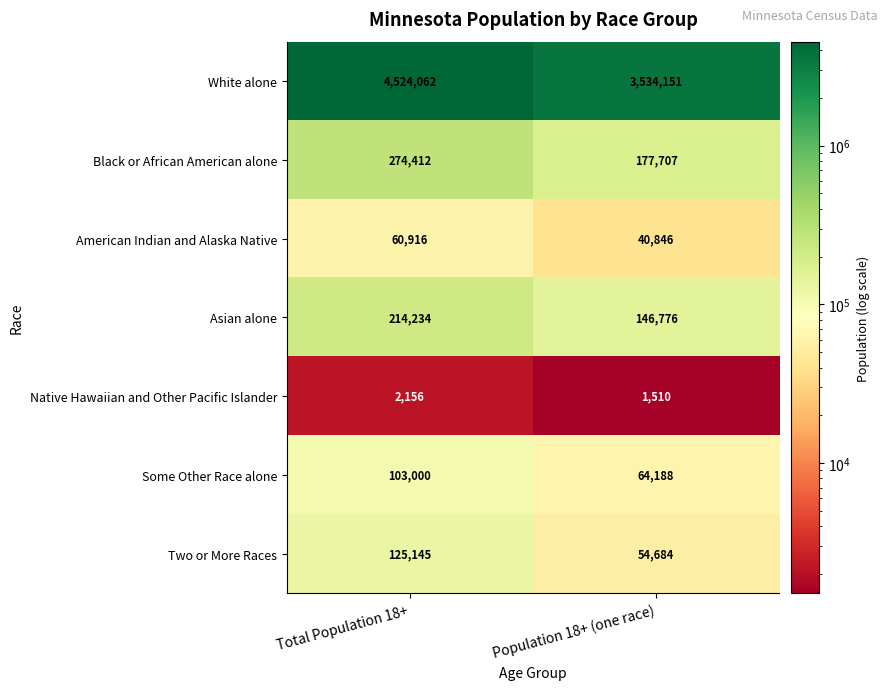

Rank the series at Total Population 18+ from highest to lowest value.

White alone, Black or African American alone, Asian alone, Two or More Races, Some Other Race alone, American Indian and Alaska Native, Native Hawaiian and Other Pacific Islander